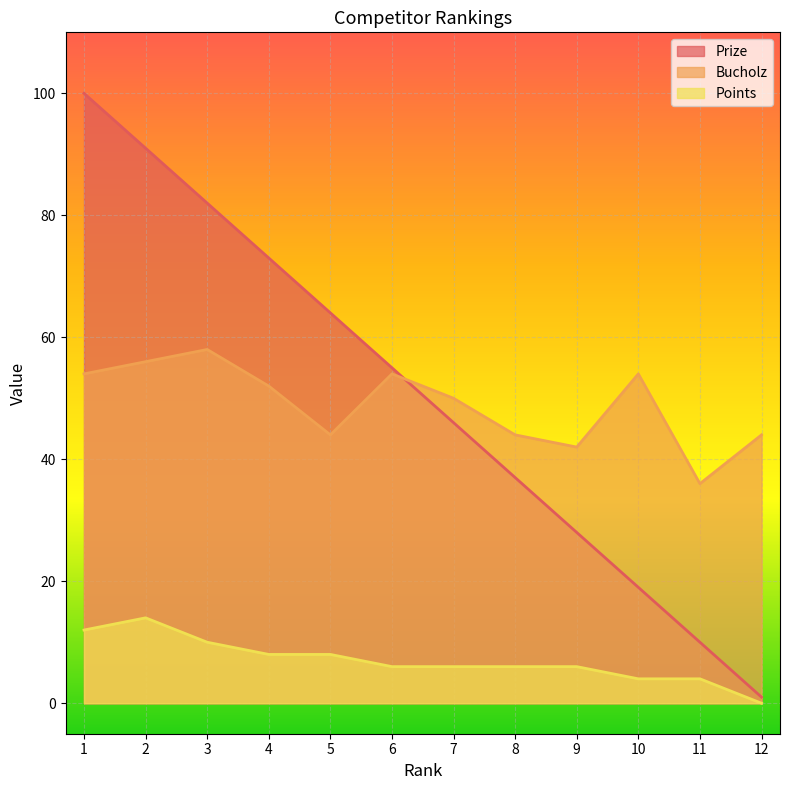

At how many categories does at least one series exceed 82?

2